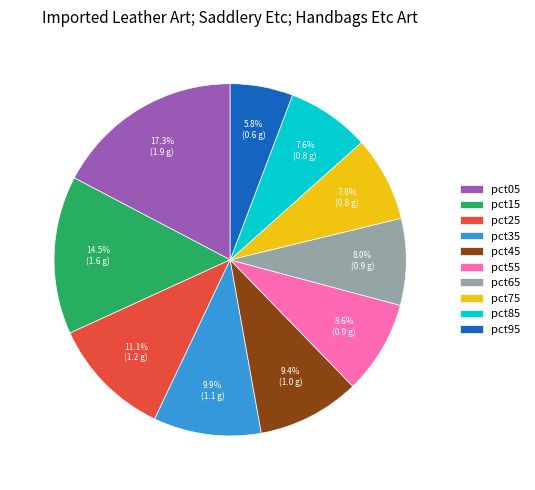

To the nearest percent, what is the average slice percentage?

10%